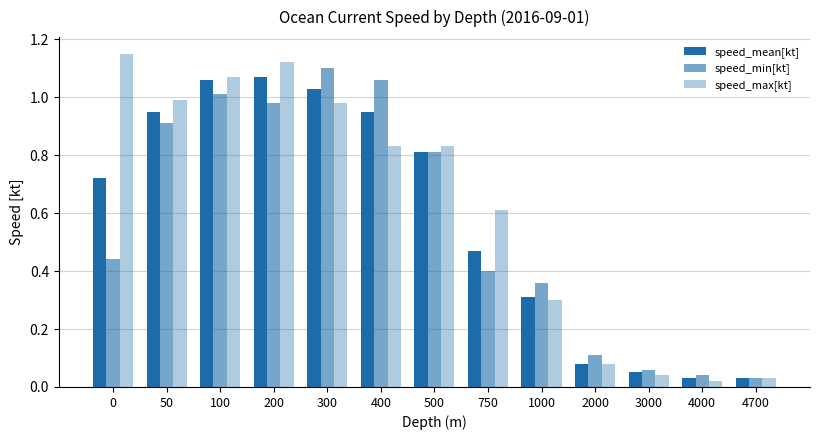

At which category is the sum across all series the highest?

200